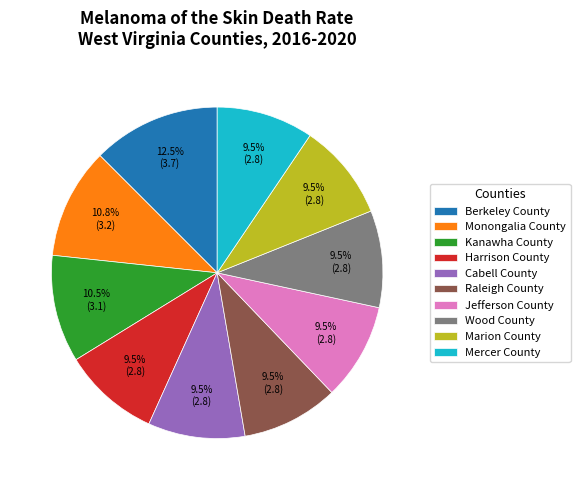

How much of the chart is everything except Harrison County?

90.5%